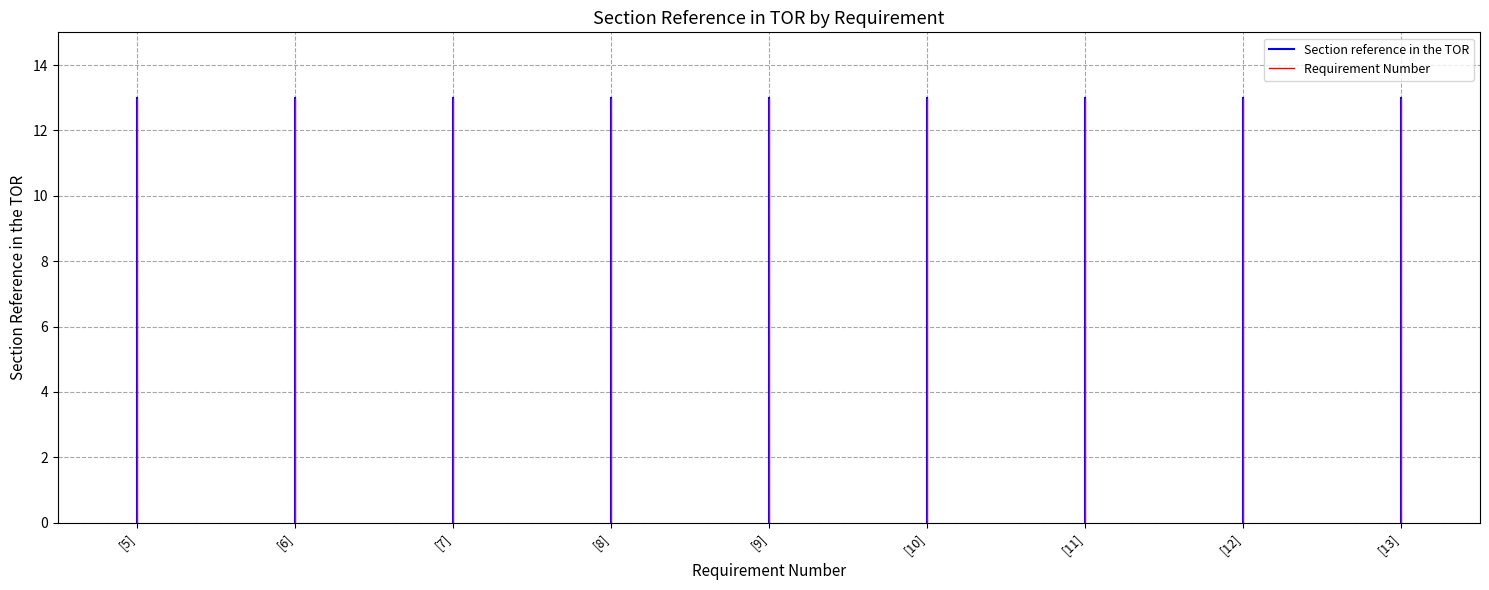

True or false: Section reference in the TOR has a value of 13.0 at [5].

True